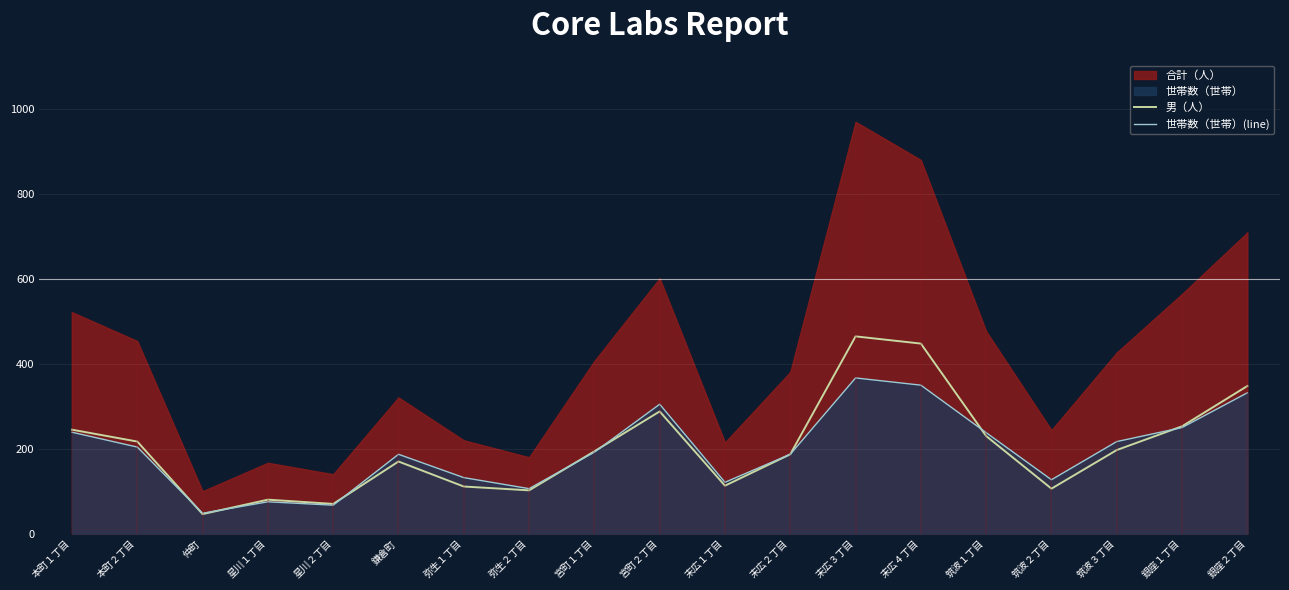

At which category does 世帯数（世帯）(line) reach its first local peak?

星川１丁目